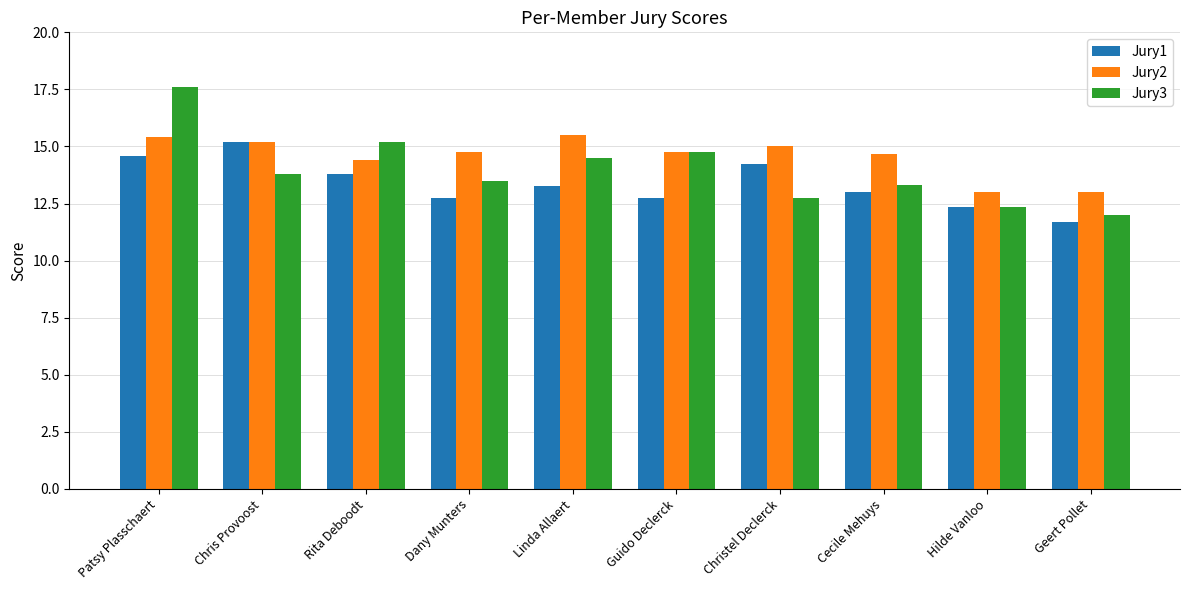

Which series has the widest spread of values?

Jury3